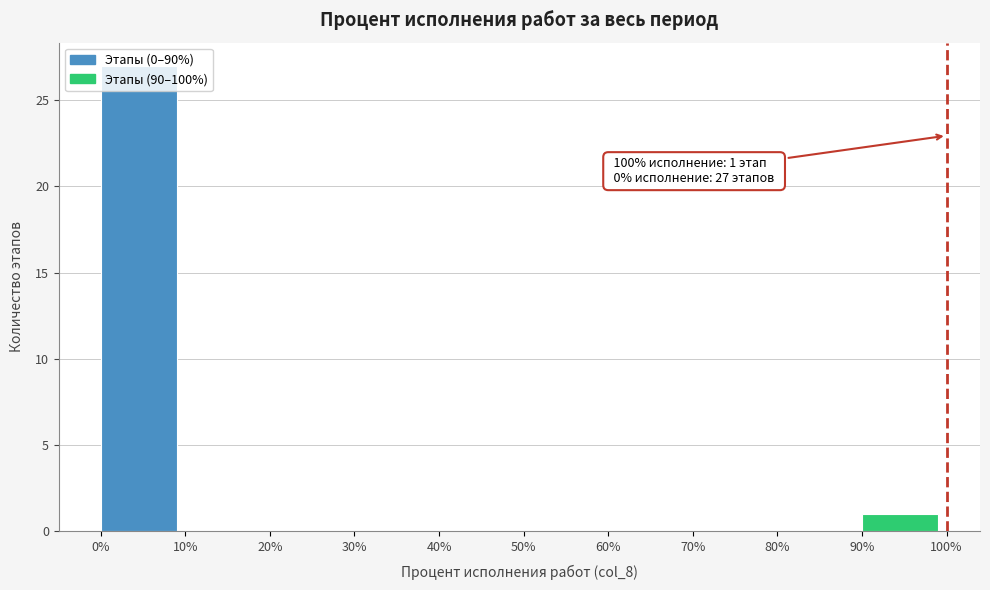

Over which range of the x-axis is the bar tallest?

0% to 10%